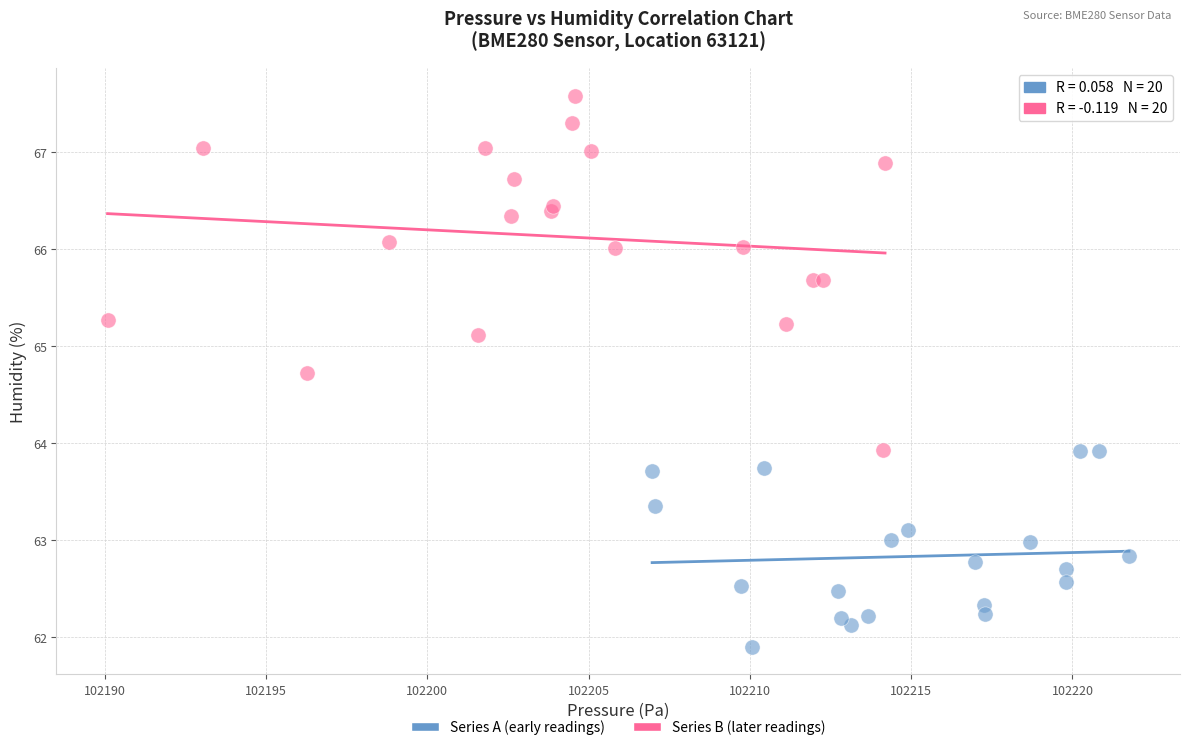

Which series contains the lowest Y value?

Series A (early readings)